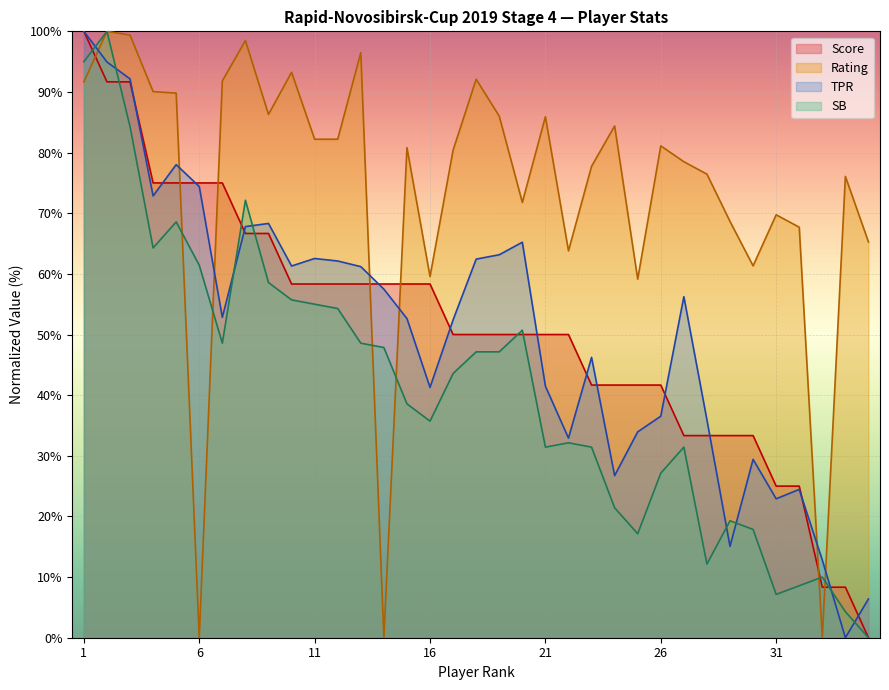

Is it true that Rating equals 138.0 at 19?

False